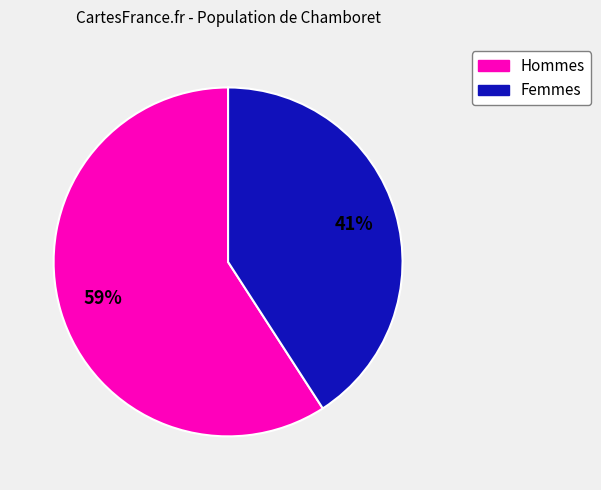

To the nearest percent, what is the difference between the largest and smallest slice percentages?

18%